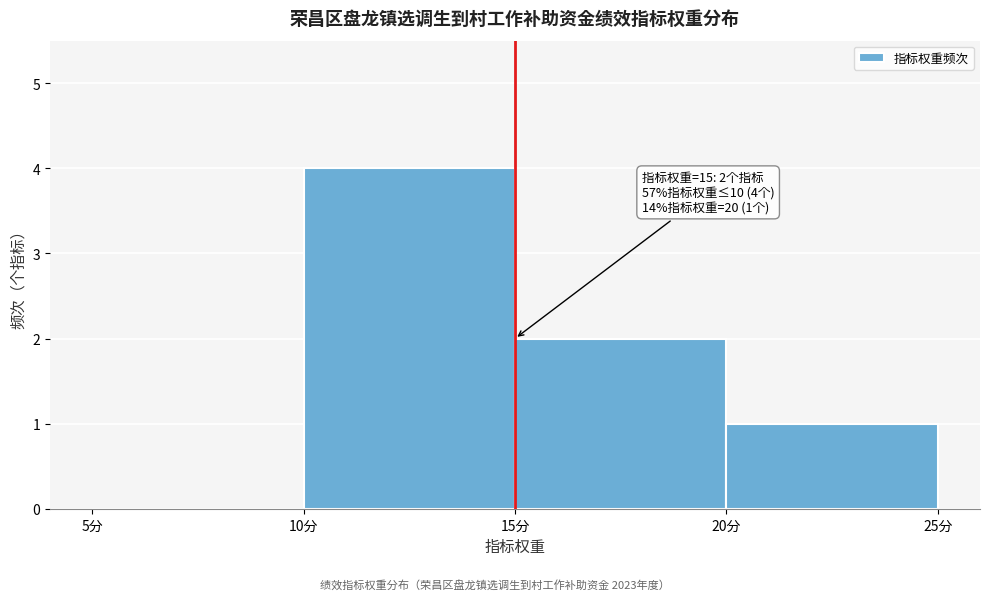

Which range on the x-axis has the tallest bar?

10 to 15